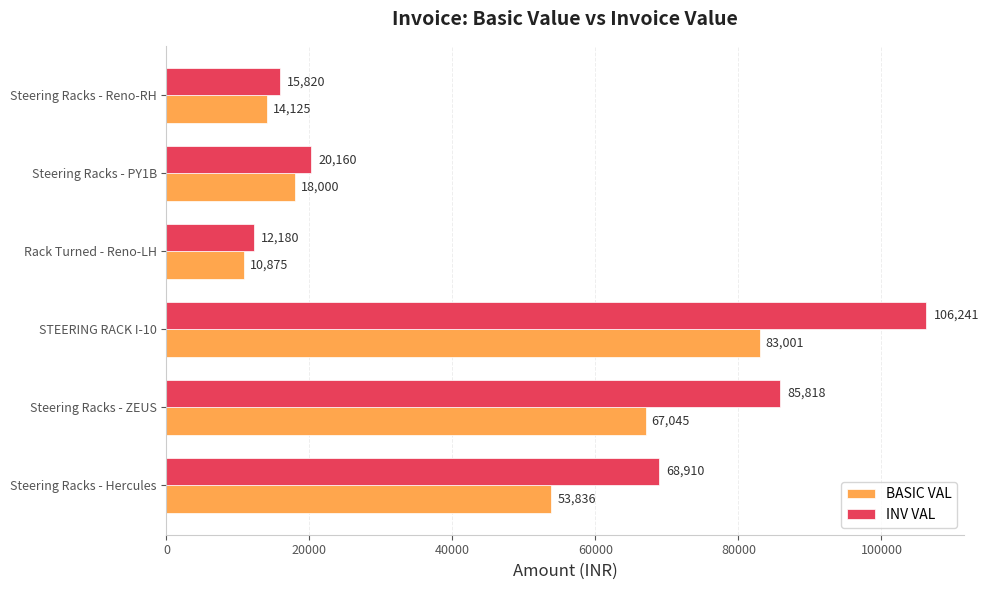

List the series in order of their overall mean, highest first.

INV VAL, BASIC VAL